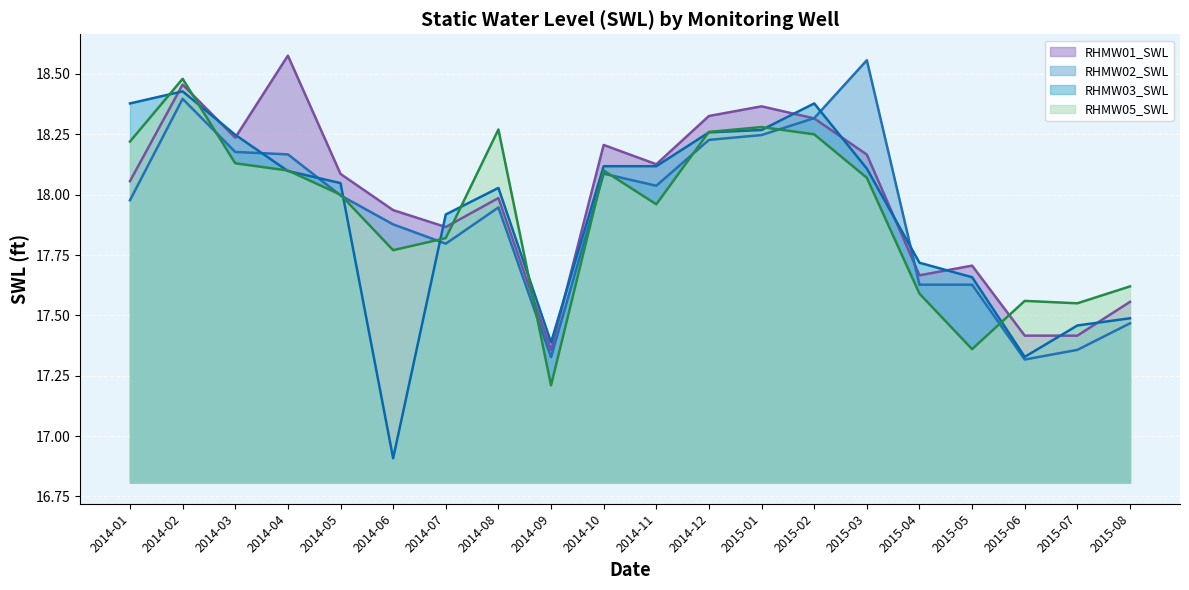

List the series in order of their peak value, highest first.

RHMW01_SWL, RHMW02_SWL, RHMW05_SWL, RHMW03_SWL